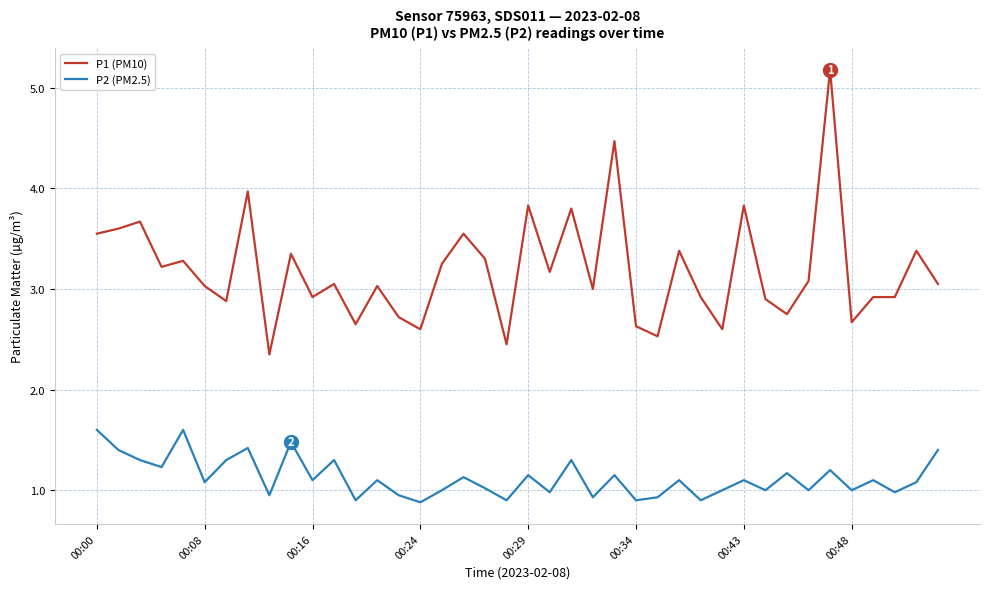

True or false: P1 (PM10) and P2 (PM2.5) intersect in this chart.

False